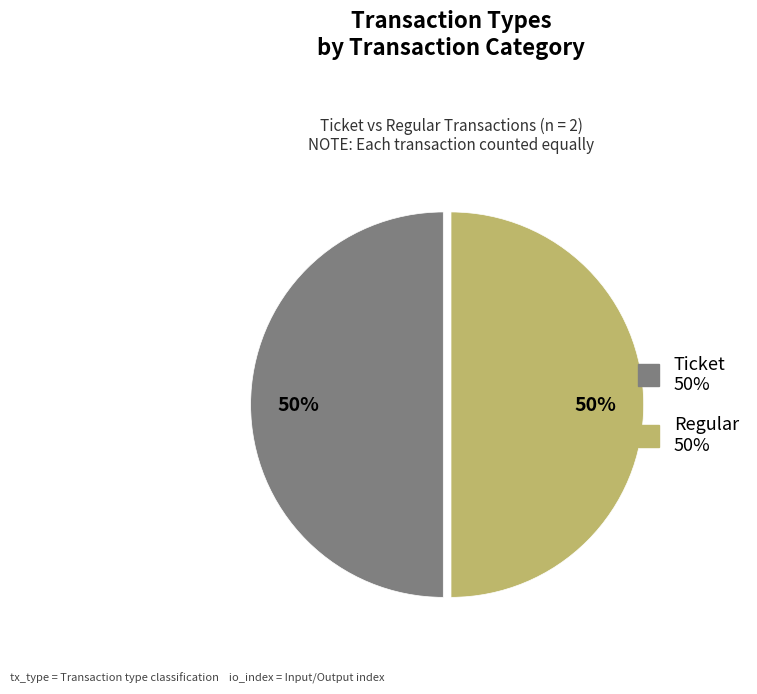

What is the ratio of the value at Regular to the value at Ticket?

1.0